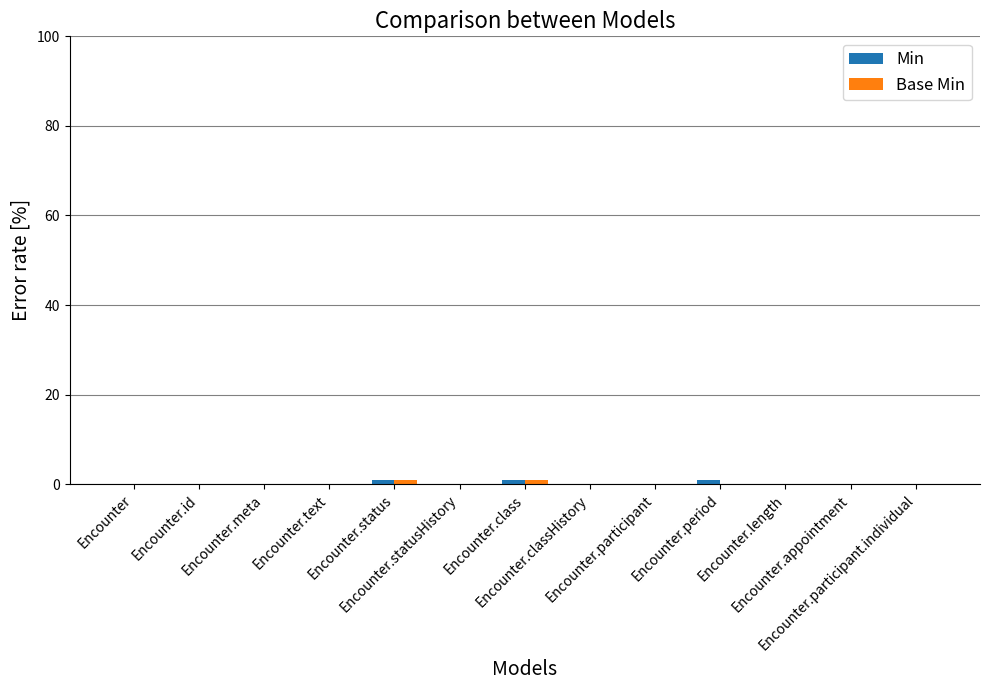

Count the number of categories in the chart.

13